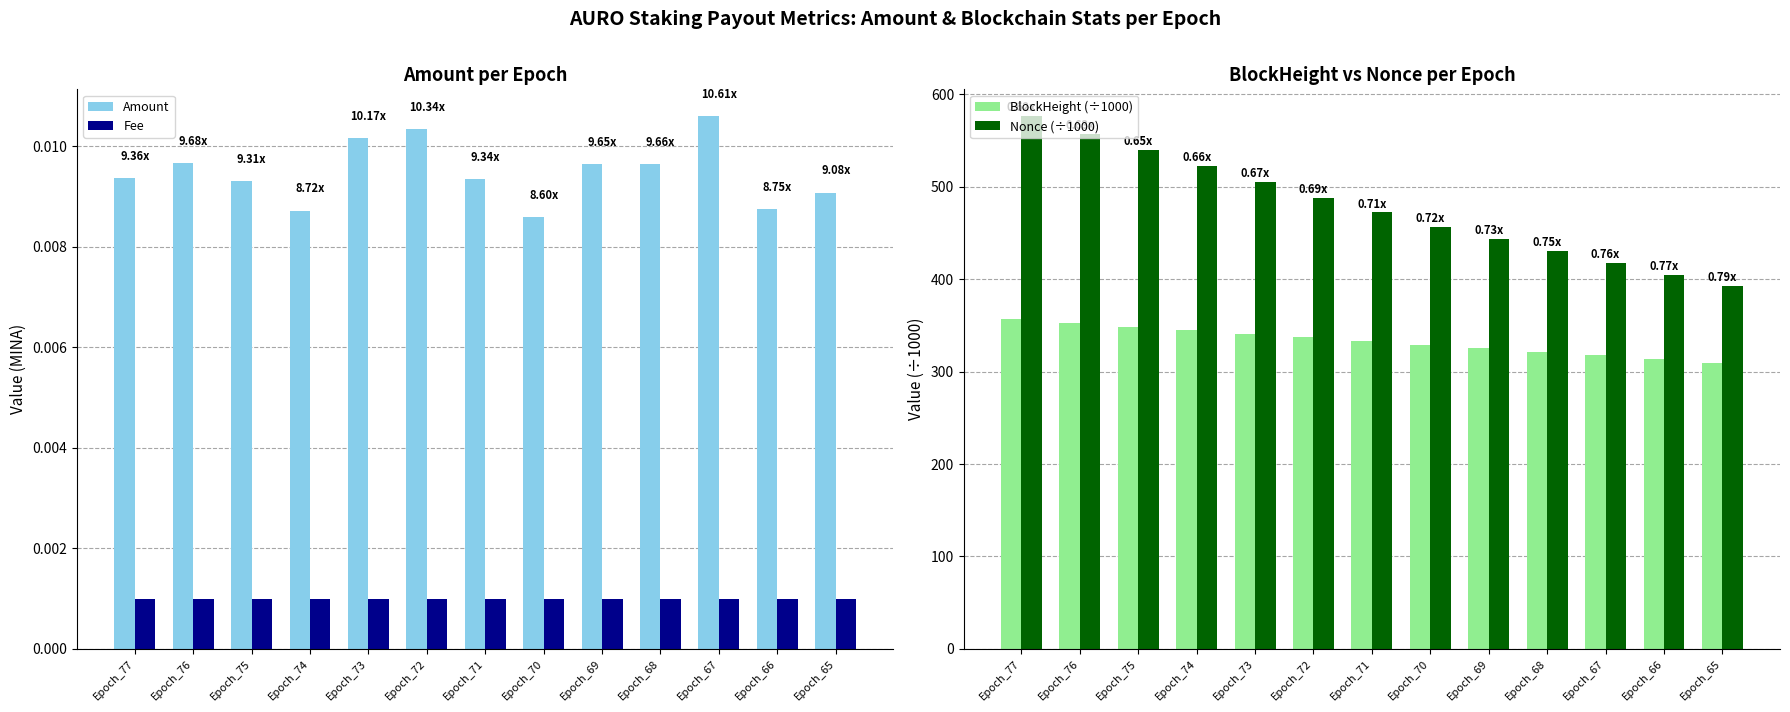

Count the number of data series in this chart.

4